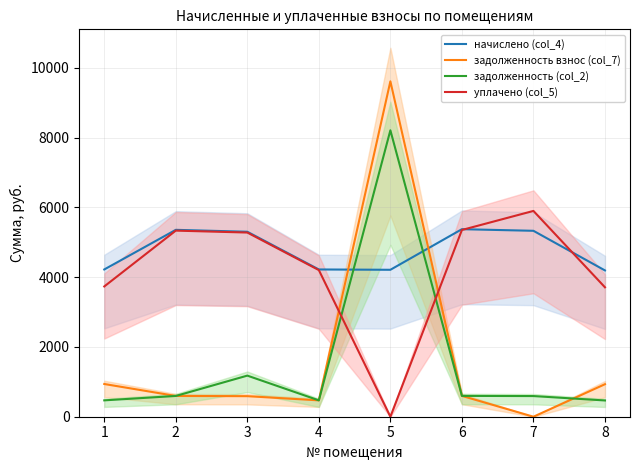

Where is начислено (col_4) nearest to the value 4783?

3